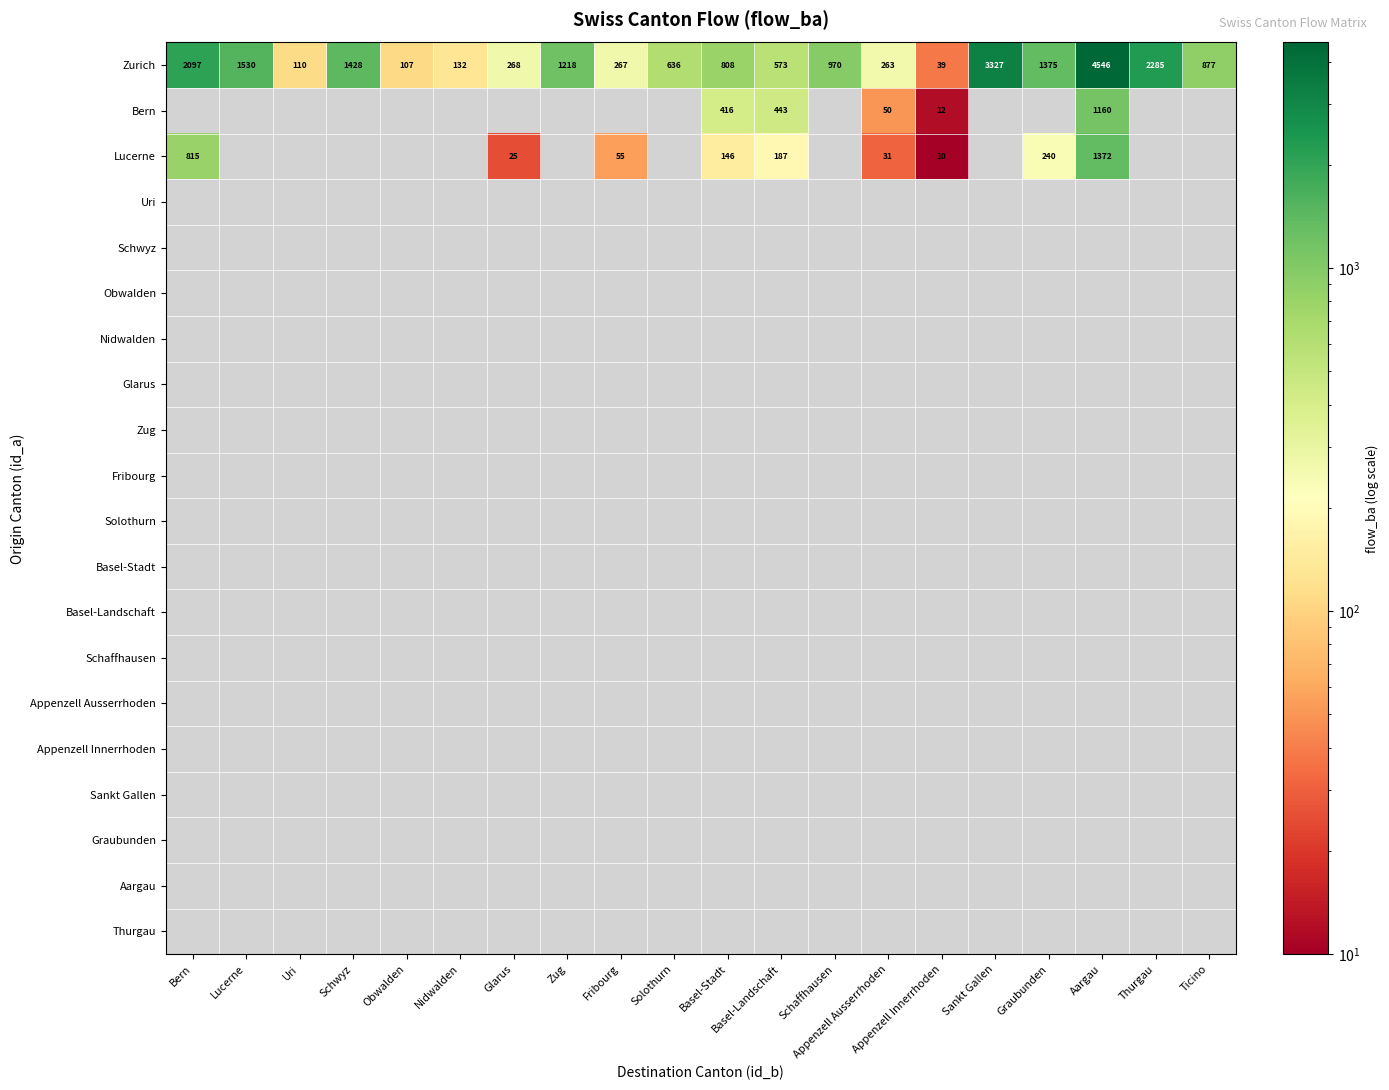

Which series changed the most between Schwyz and Solothurn?

Zurich